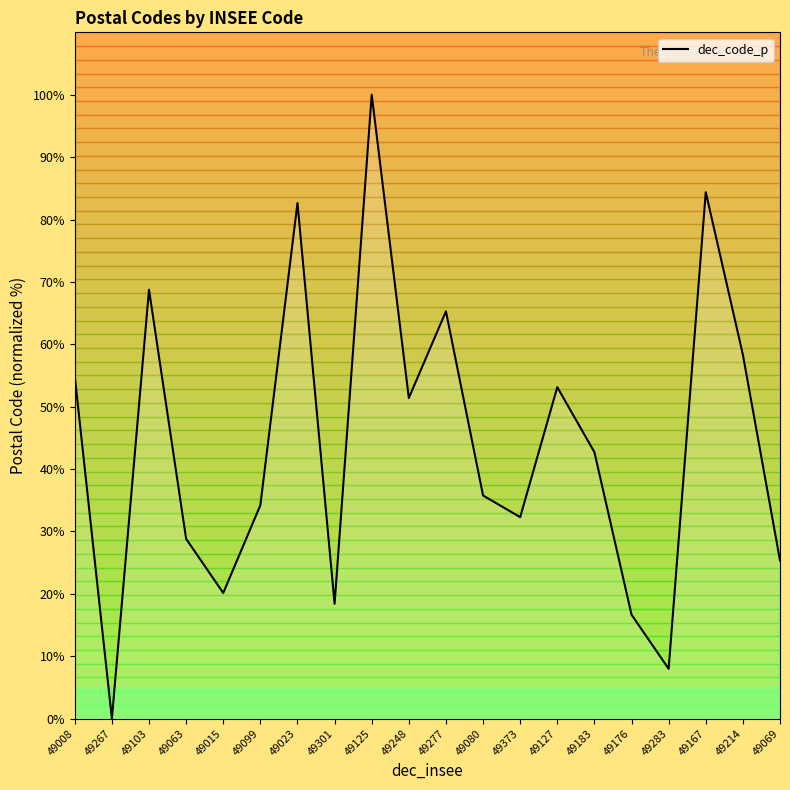

What is the ratio of the value at 49301 to the value at 49183?

0.4